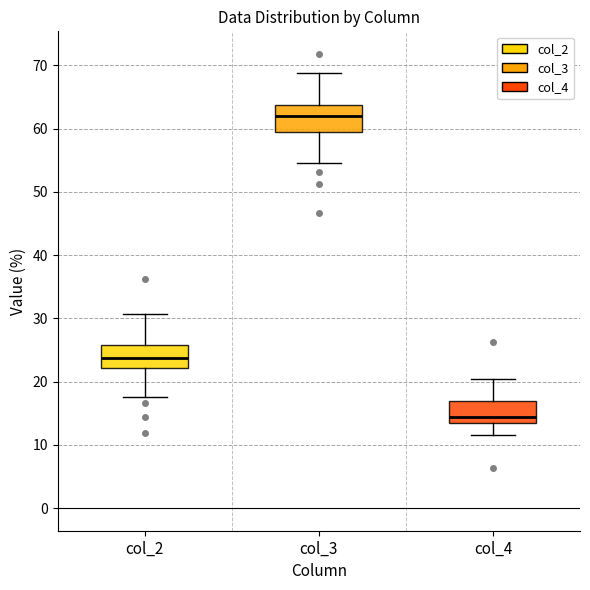

Reading left to right, transcribe this box plot: for each box, give where its median line is, the range the box spans, and where its two whiskers end, as read against the y-axis. The values are not printed on the chart, so give them approximately, as read against the axis.

col_2: median 24, box 22 to 26, whiskers 18 to 31
col_3: median 62, box 60 to 64, whiskers 55 to 69
col_4: median 14, box 13 to 17, whiskers 12 to 20